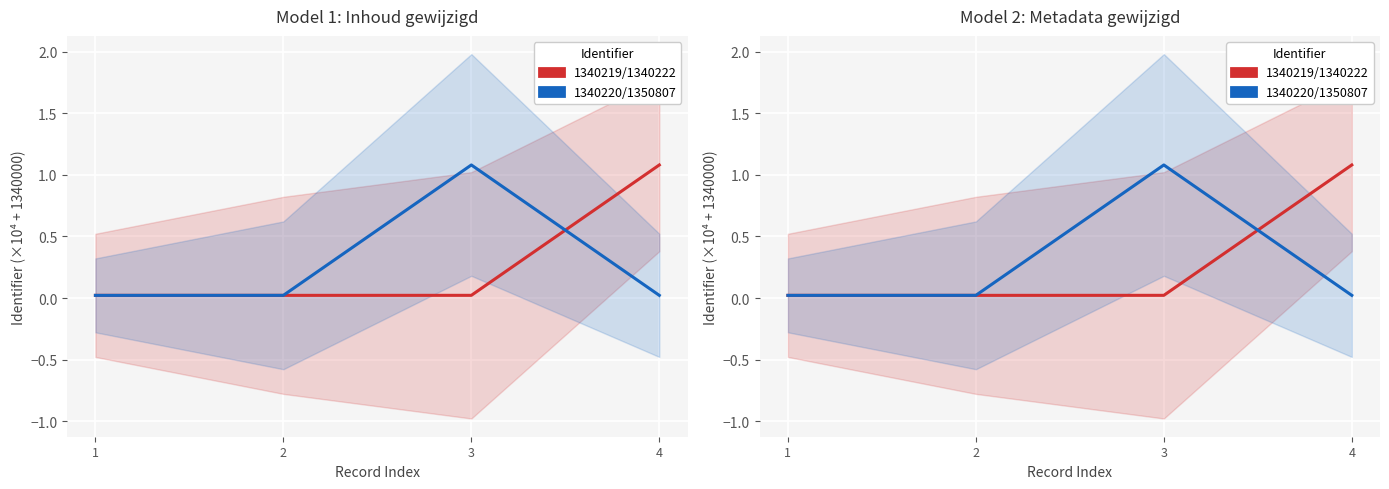

At which category is the sum across all series the highest?

3